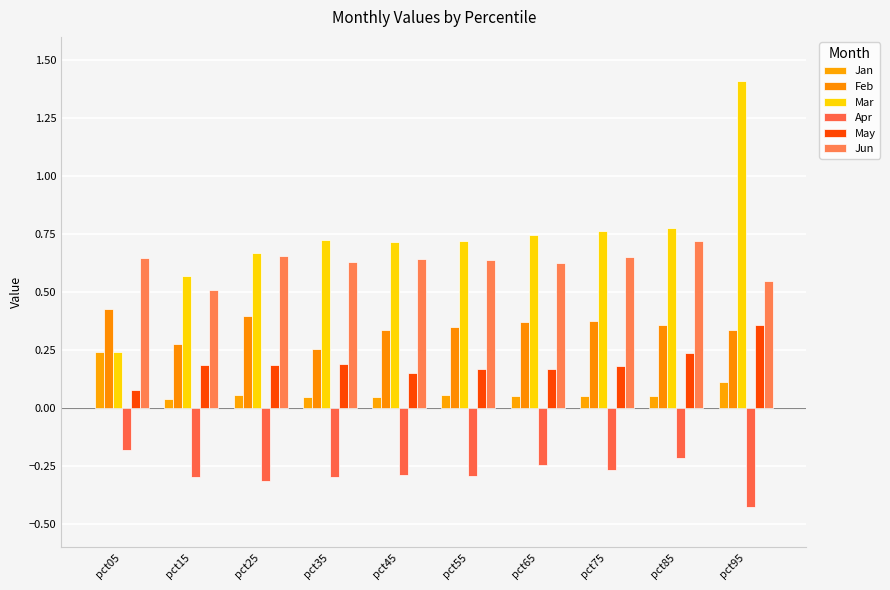

What is the difference between the second highest and minimum values in the Mar series?

0.5